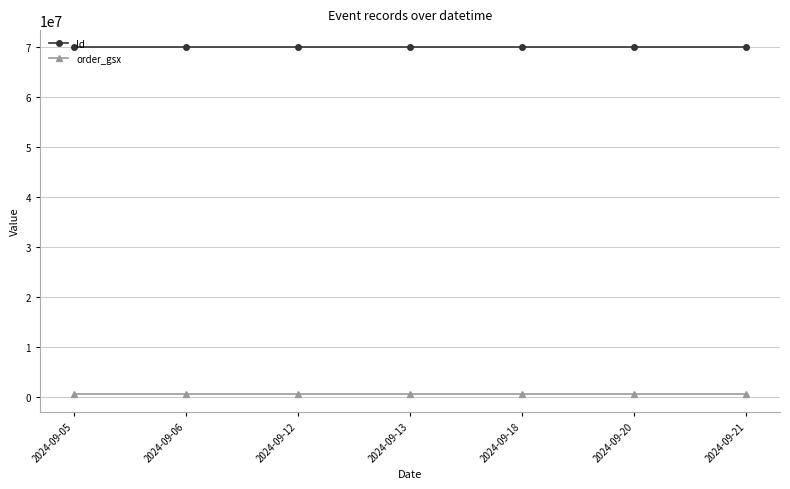

Which series has the largest total across all categories?

Id